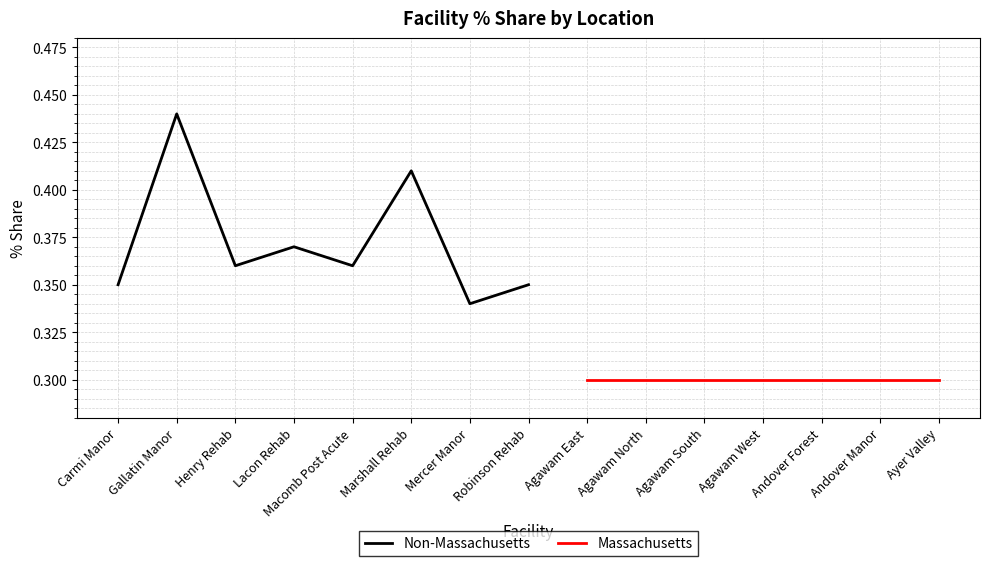

What is the label of the 8th point from the left?

Robinson Rehab